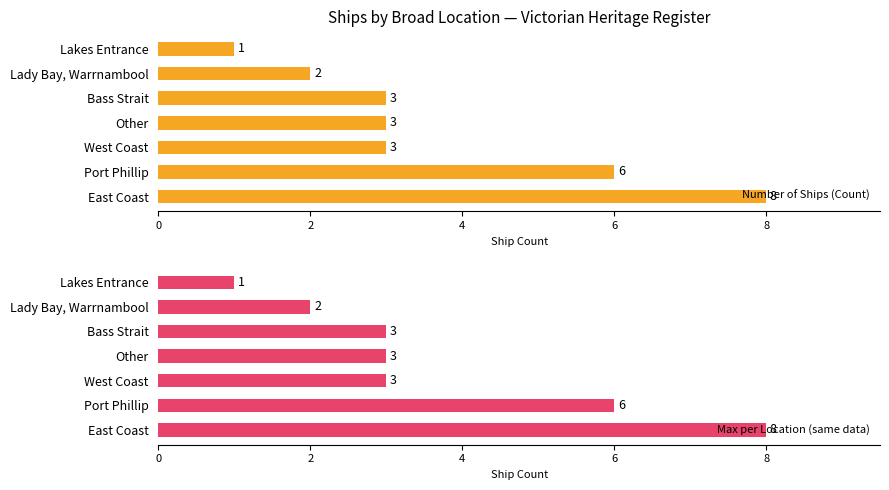

The value of Max per Location (same data) at Port Phillip is 6. True or false?

True